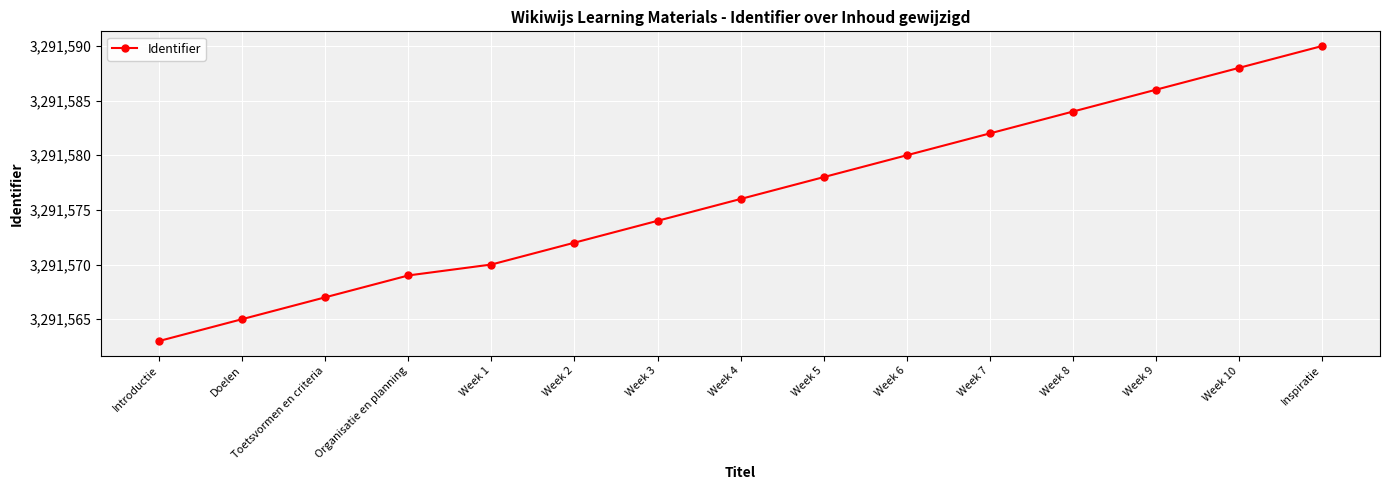

True or false: the data shows 1532582 at Week 6.

False